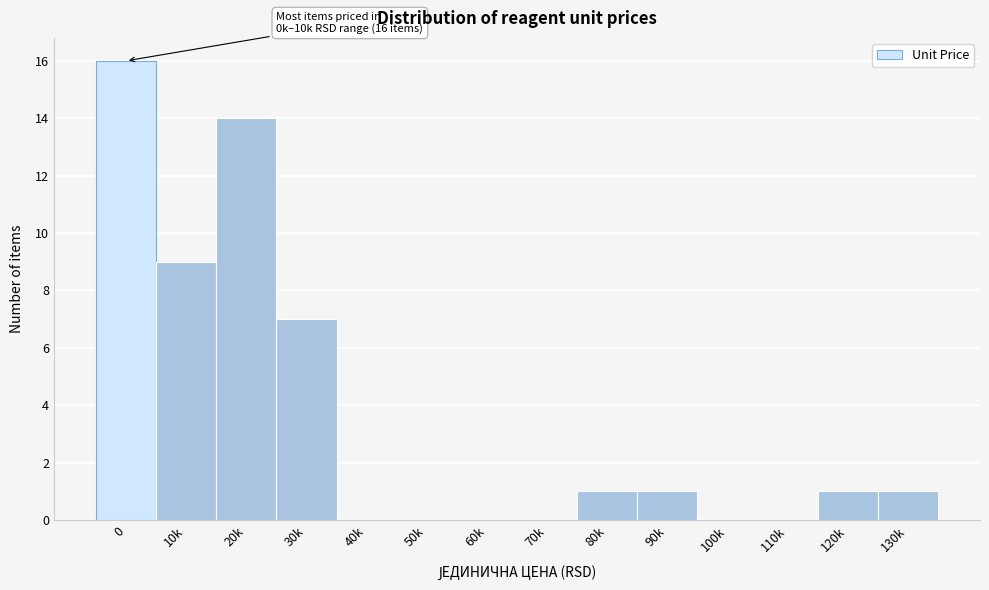

Reading left to right, list all the values displayed in this chart.

0=16	10k=9	20k=14	30k=7	40k=0	50k=0	60k=0	70k=0	80k=1	90k=1	100k=0	110k=0	120k=1	130k=1